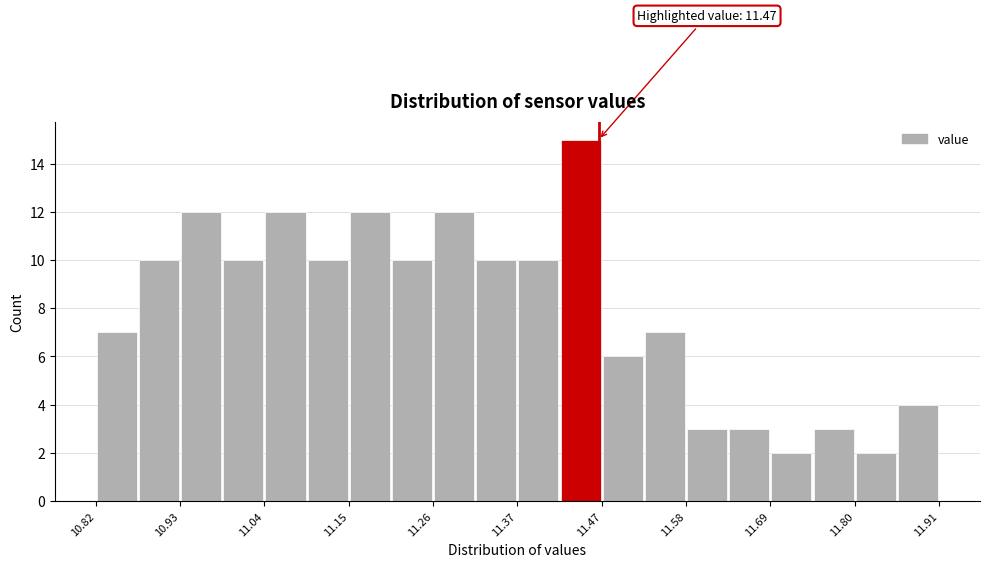

Read against the x-axis, roughly where is the centre of the tallest bar?

11.44